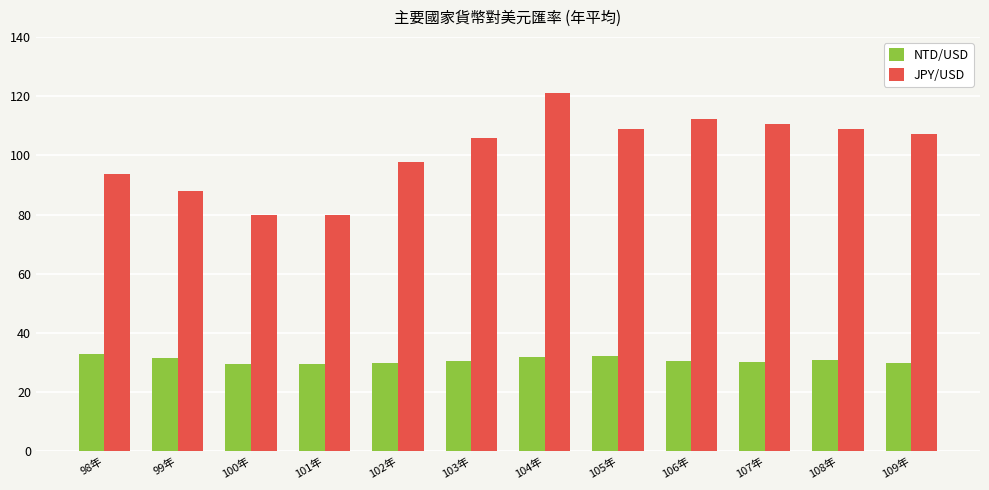

What is the spread (max minus min) of values at 107年?

80.3